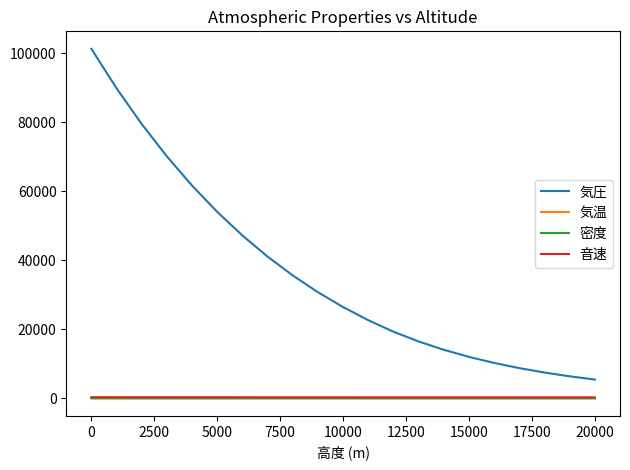

What is the lowest value of the 気圧 series?

5474.3